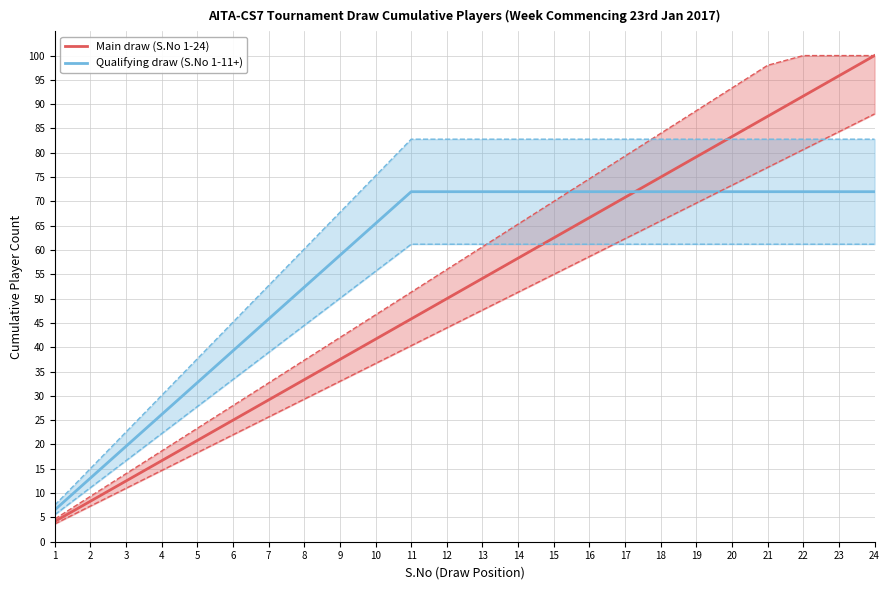

What is the highest value of the Qualifying draw (S.No 1-11+) series?

72.0